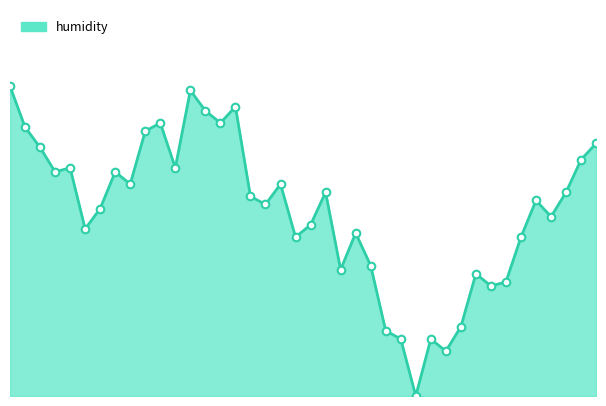

How many lines are shown in the chart?

1